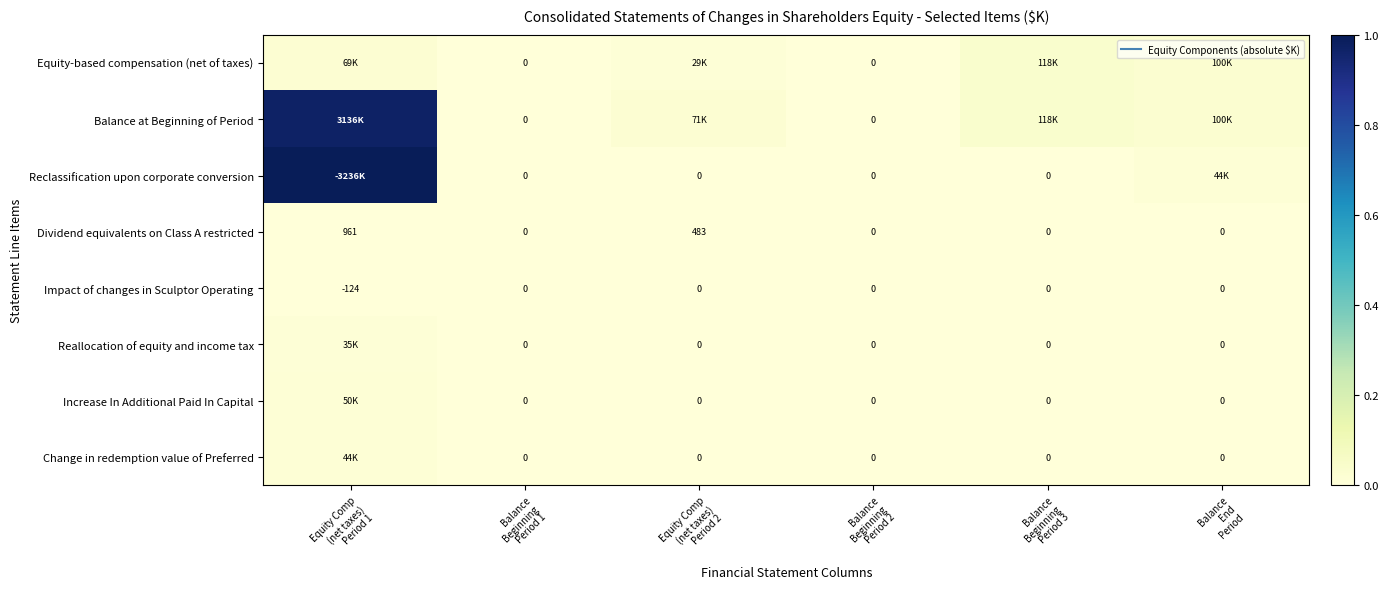

List the series in order of their peak value, lowest first.

Impact of changes in Sculptor Operating, Dividend equivalents on Class A restricted, Reallocation of equity and income tax, Change in redemption value of Preferred, Increase In Additional Paid In Capital, Equity-based compensation (net of taxes), Balance at Beginning of Period, Reclassification upon corporate conversion